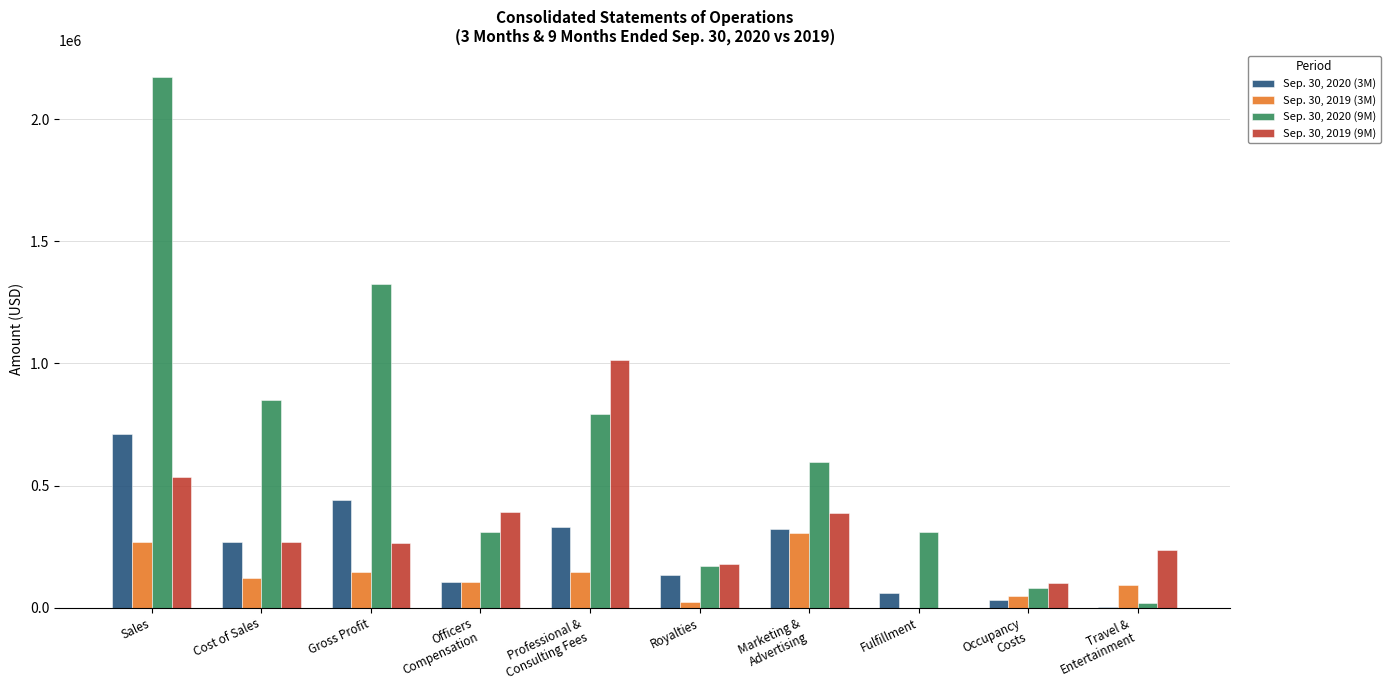

Between Cost of Sales and Royalties, which series saw the biggest shift?

Sep. 30, 2020 (9M)